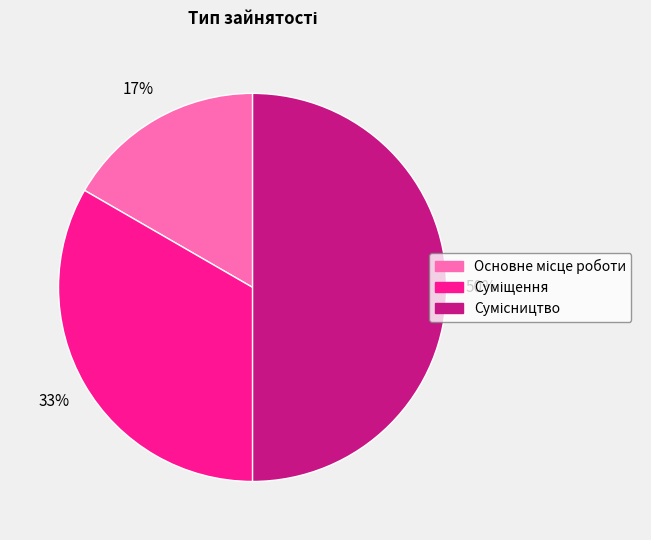

To the nearest percent, what is the average slice percentage?

33%